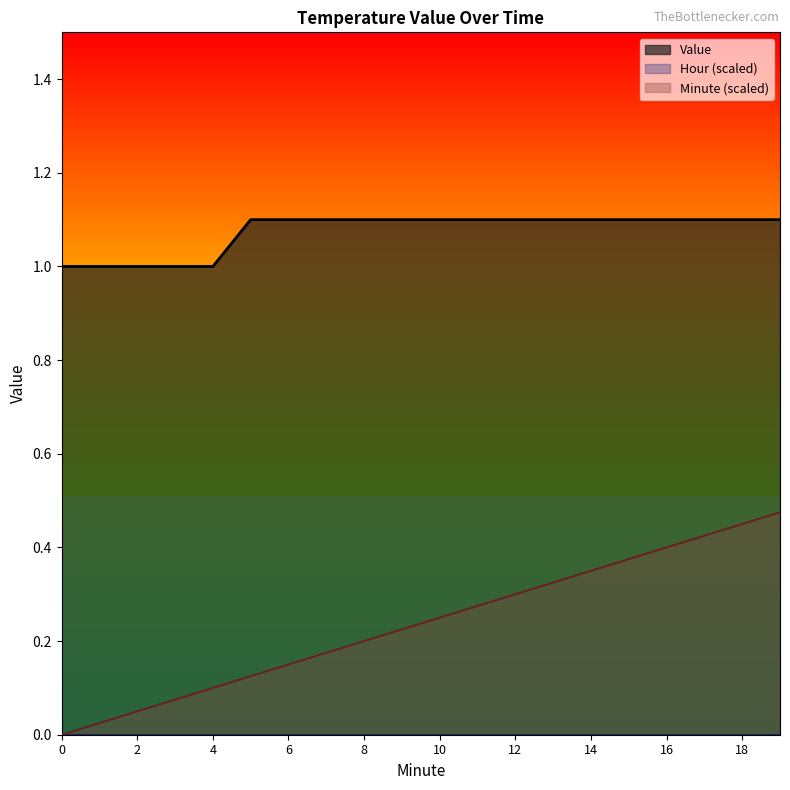

Does the chart display data point markers on the line(s)?

No